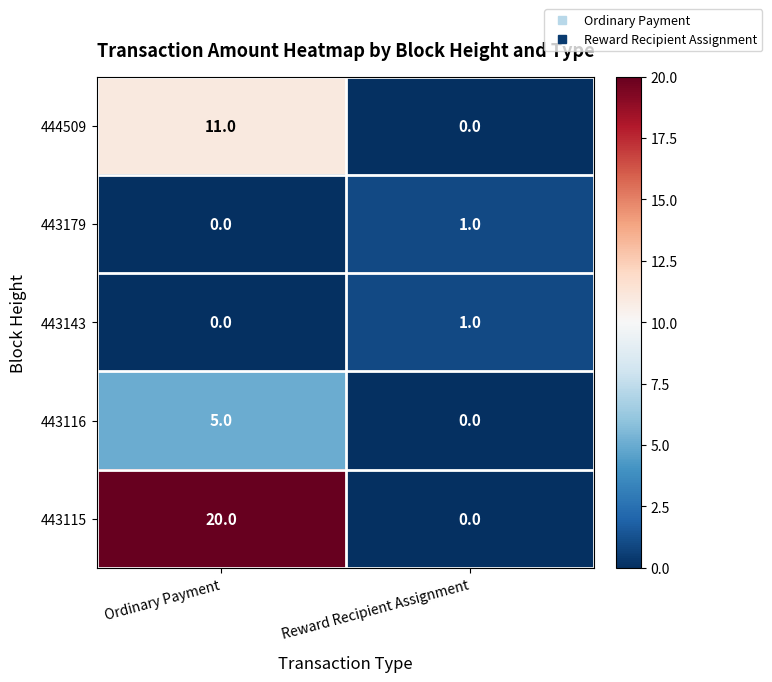

List the labels in order of 444509 value, smallest first.

Reward Recipient Assignment, Ordinary Payment